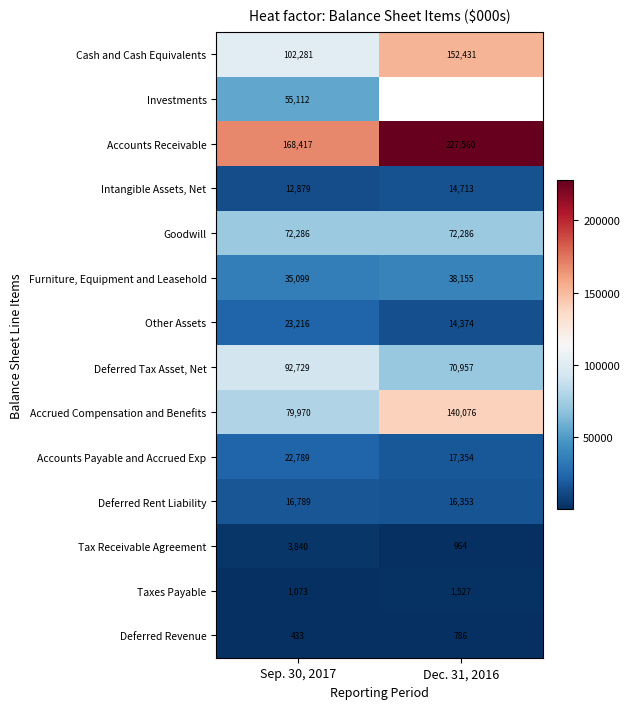

Between Sep. 30, 2017 and Dec. 31, 2016, which is larger?

Dec. 31, 2016